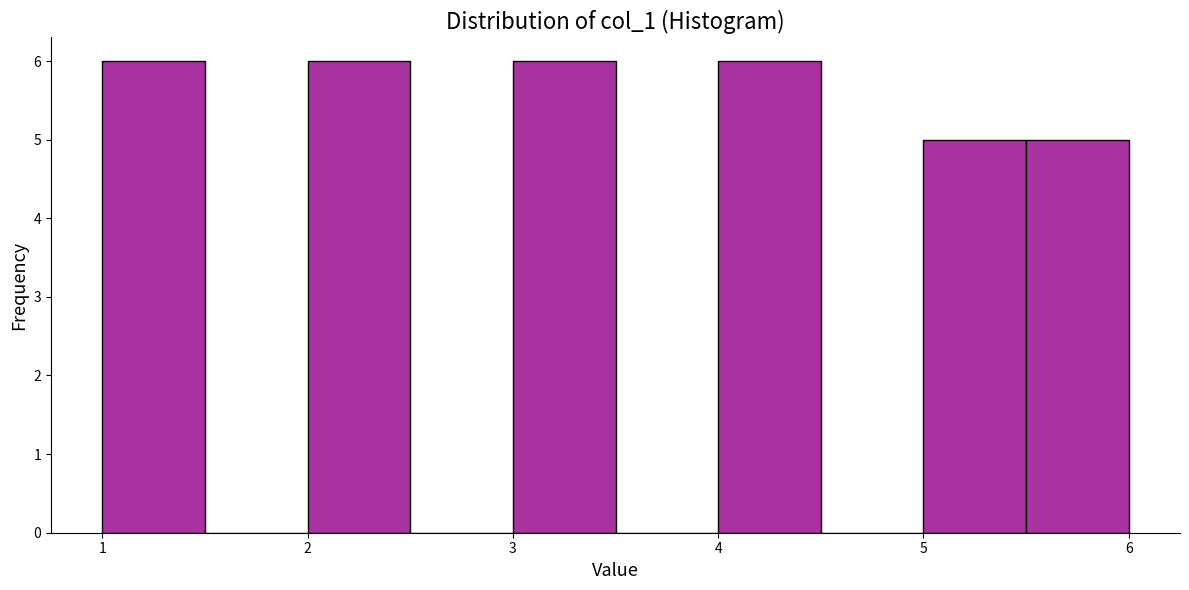

What is the height of the bar covering 5.0 to 5.5 on the x-axis? The values are not printed on the chart, so give them approximately, as read against the axis.

5